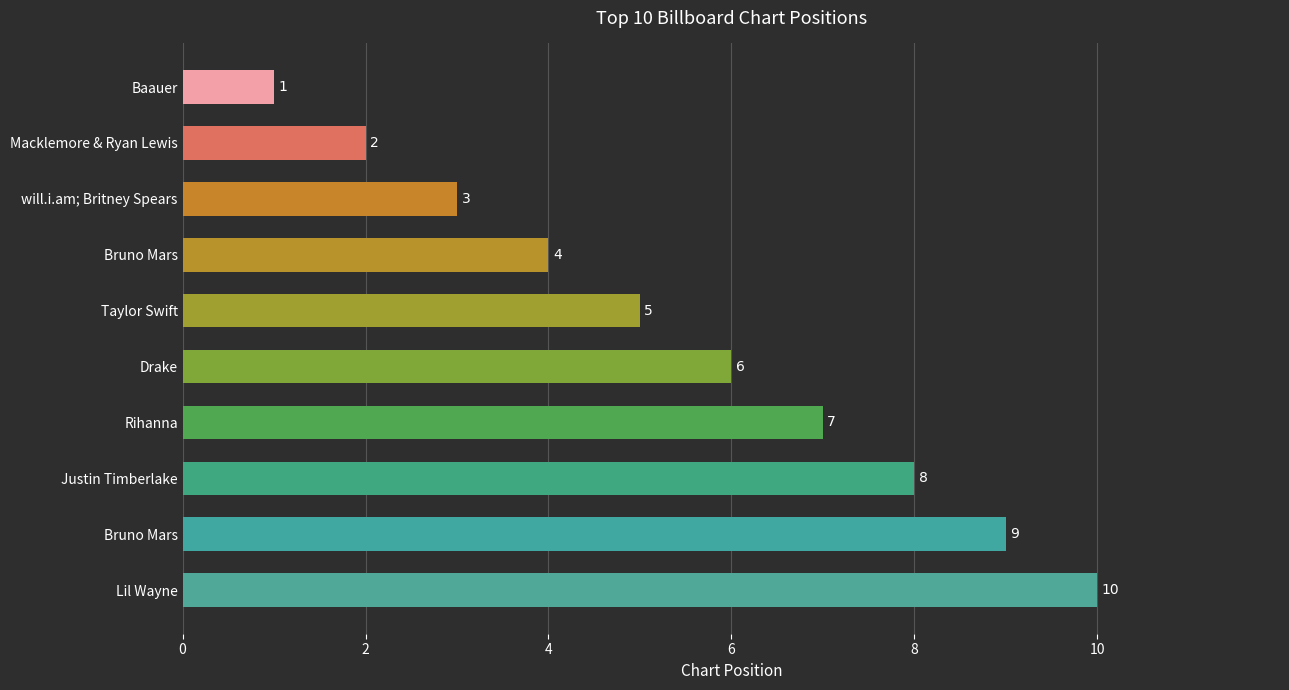

How many values are below 6?

5